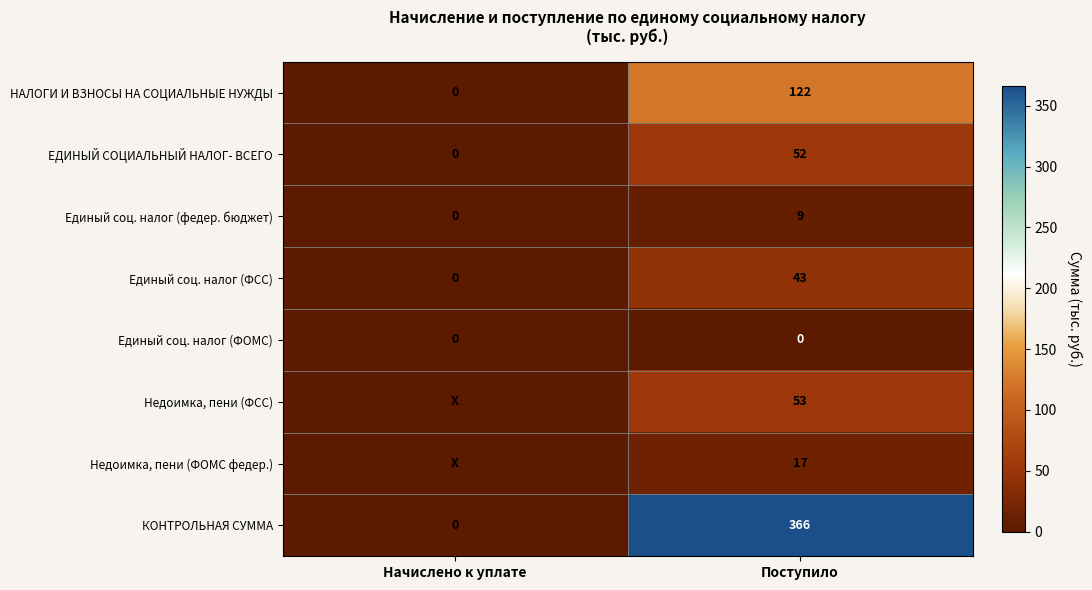

The Единый соц. налог (ФСС) series shows -28 at Начислено к уплате. True or false?

False